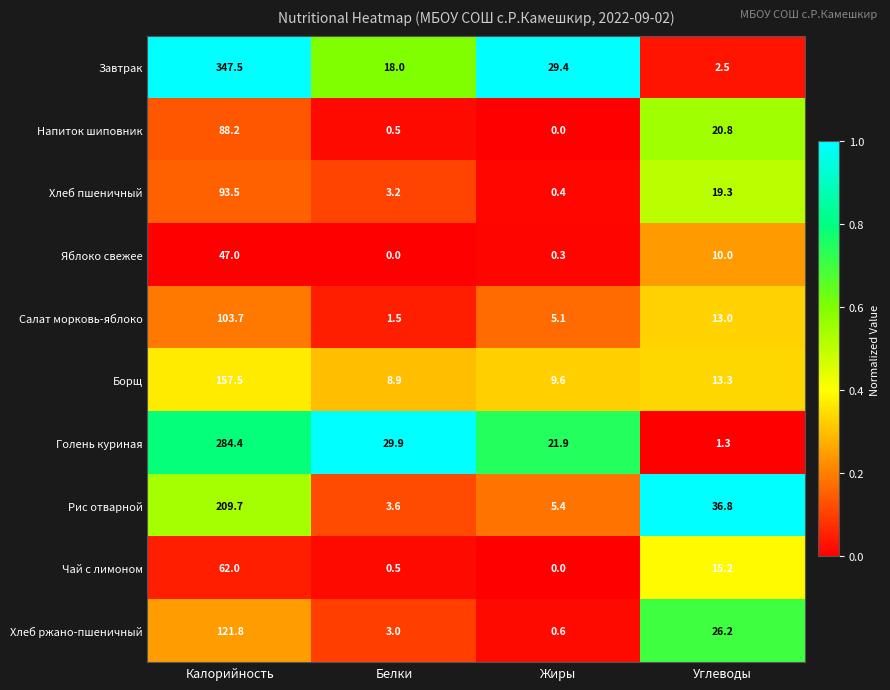

What is the difference between the Завтрак values at Калорийность and Белки?

329.5